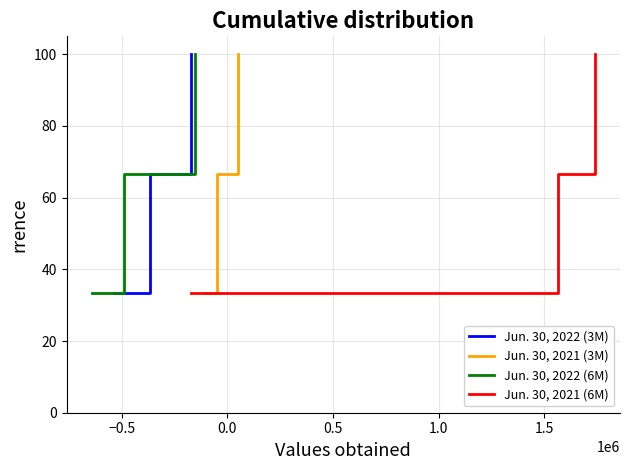

At how many categories does at least one series exceed 71?

1